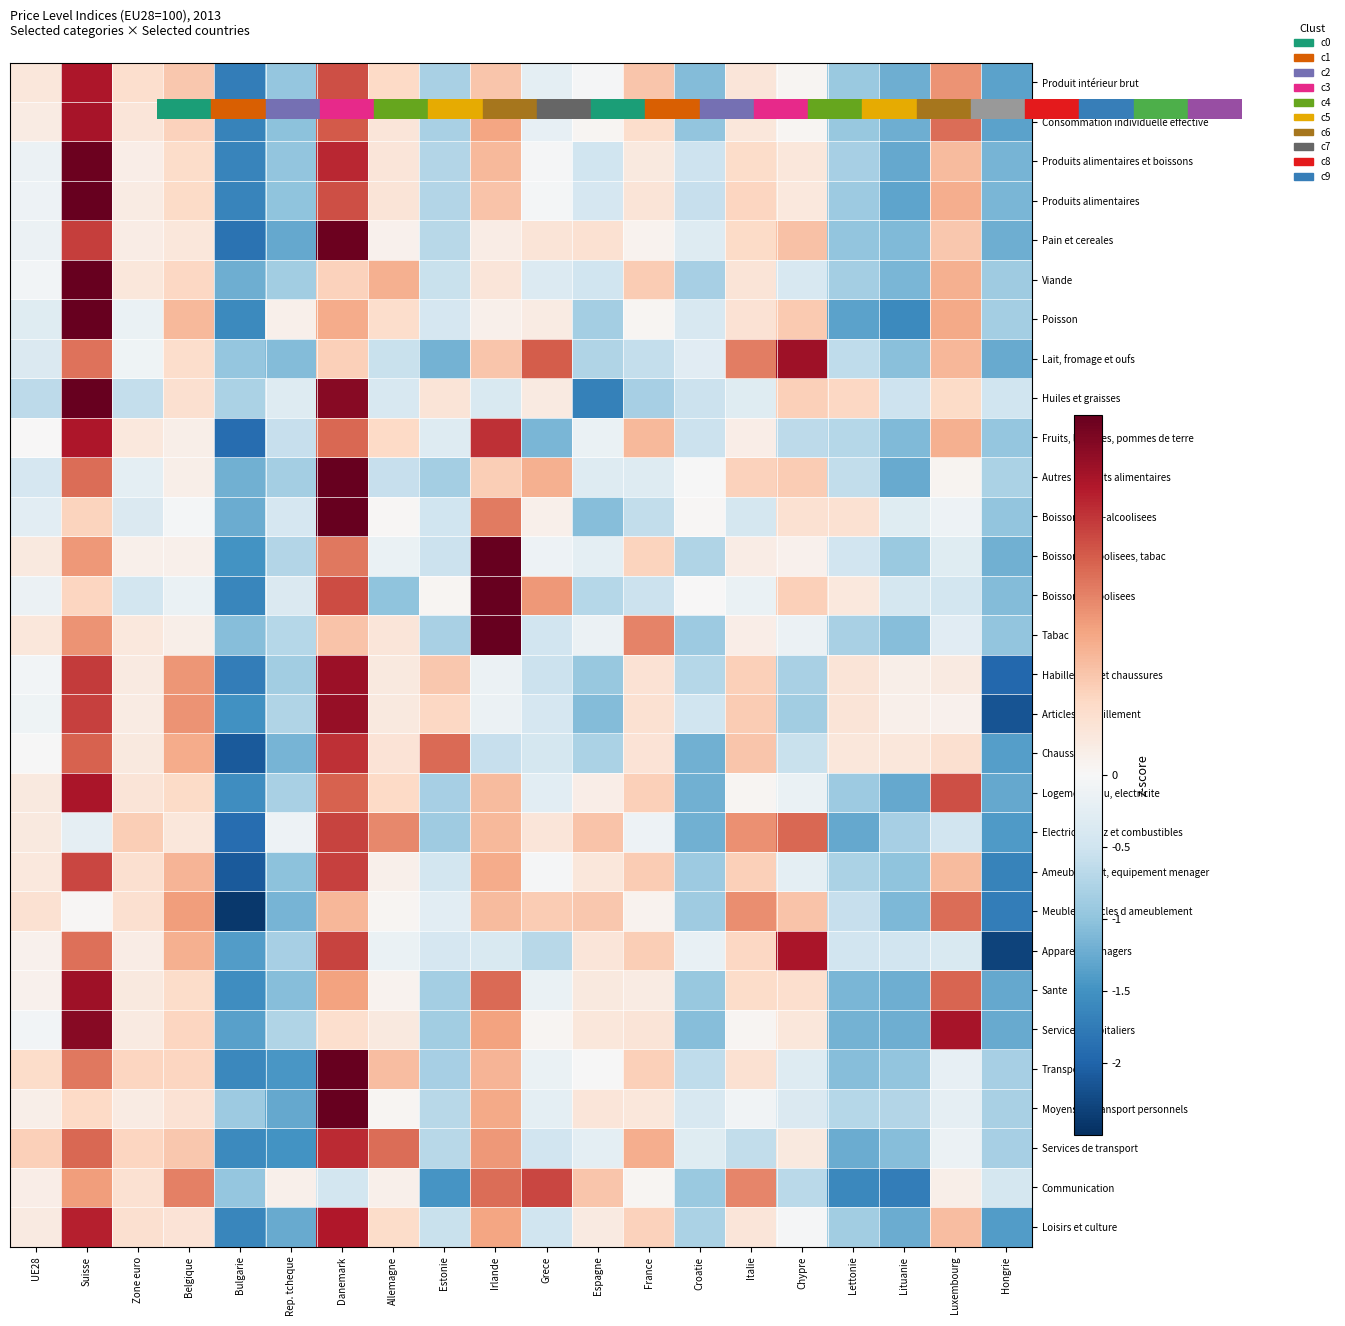

Count the number of categories in the chart.

20